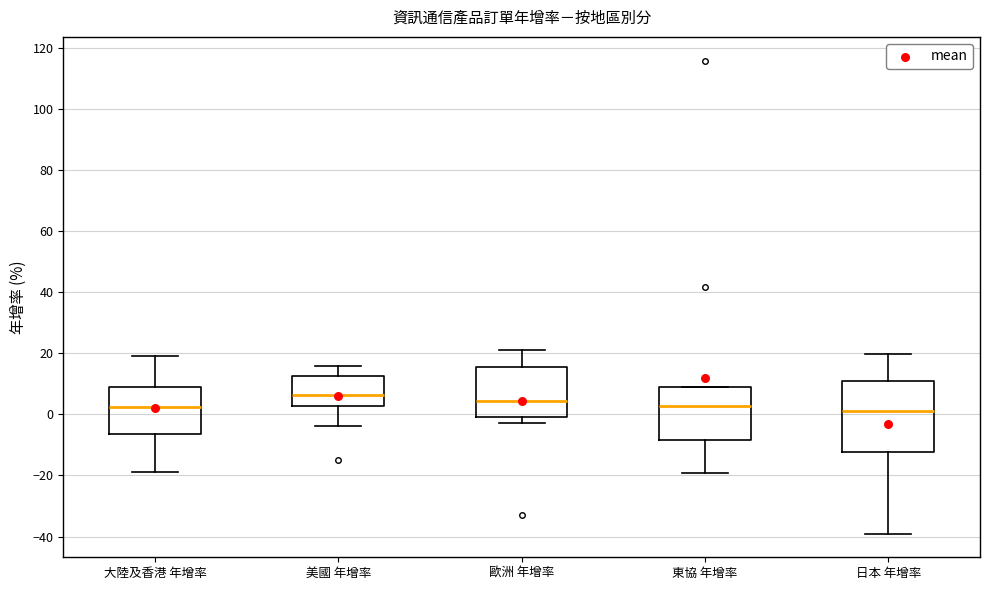

Reading left to right, transcribe this box plot: for each box, give where its median line is, the range the box spans, and where its two whiskers end, as read against the y-axis. The values are not printed on the chart, so give them approximately, as read against the axis.

大陸及香港 年增率: median 2, box -6 to 8, whiskers -20 to 20
美國 年增率: median 6, box 2 to 12, whiskers -4 to 16
歐洲 年增率: median 4, box -2 to 16, whiskers -2 (just below the box's lower edge) to 22
東協 年增率: median 2, box -8 to 8, whiskers -20 to 10
日本 年增率: median 2, box -12 to 10, whiskers -40 to 20